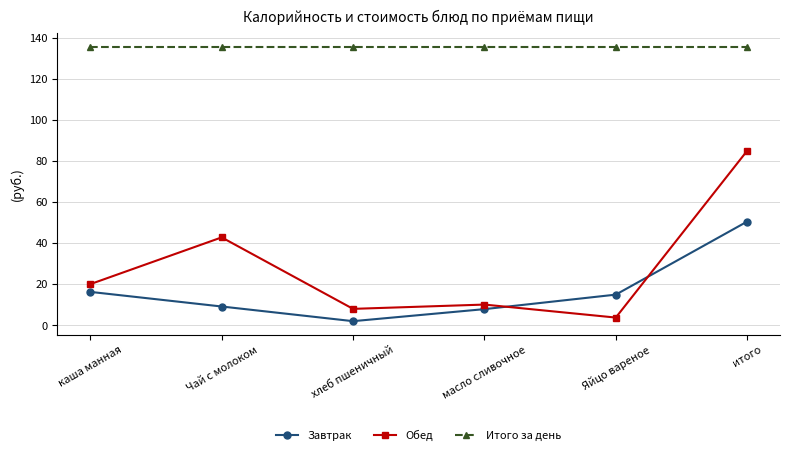

Is it true that Обед equals 10.2 at масло сливочное?

True